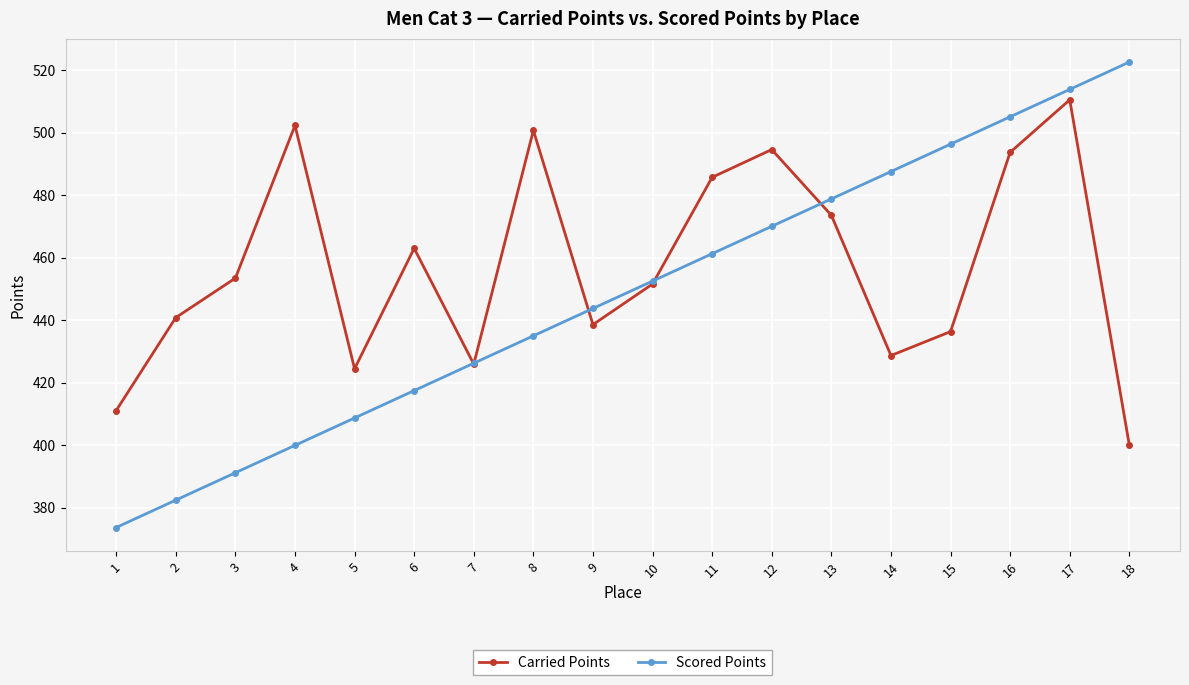

Which category has the highest value across all series?

18